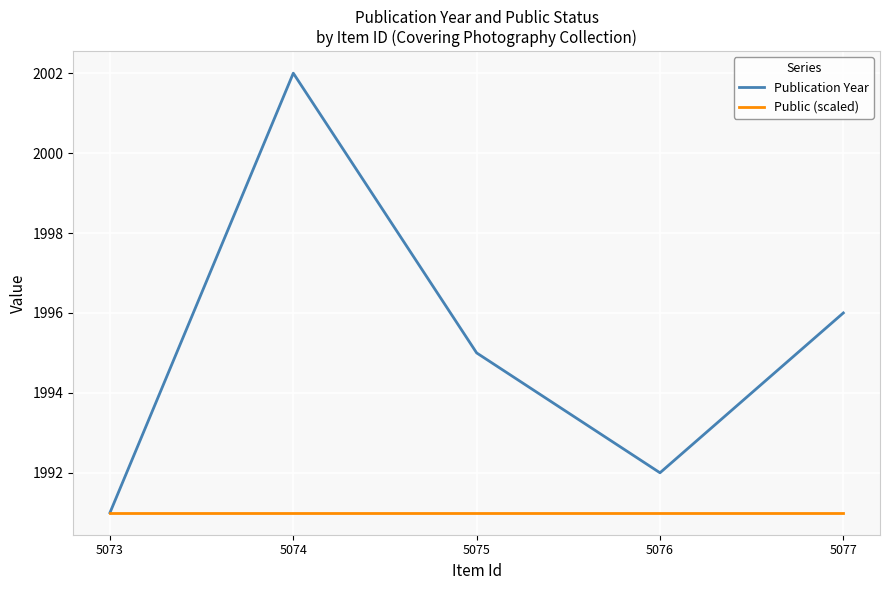

Reading right to left, transcribe all the data shown in this chart.

Publication Year: 1996	1992	1995	2002	1991
Public (scaled): 1991	1991	1991	1991	1991